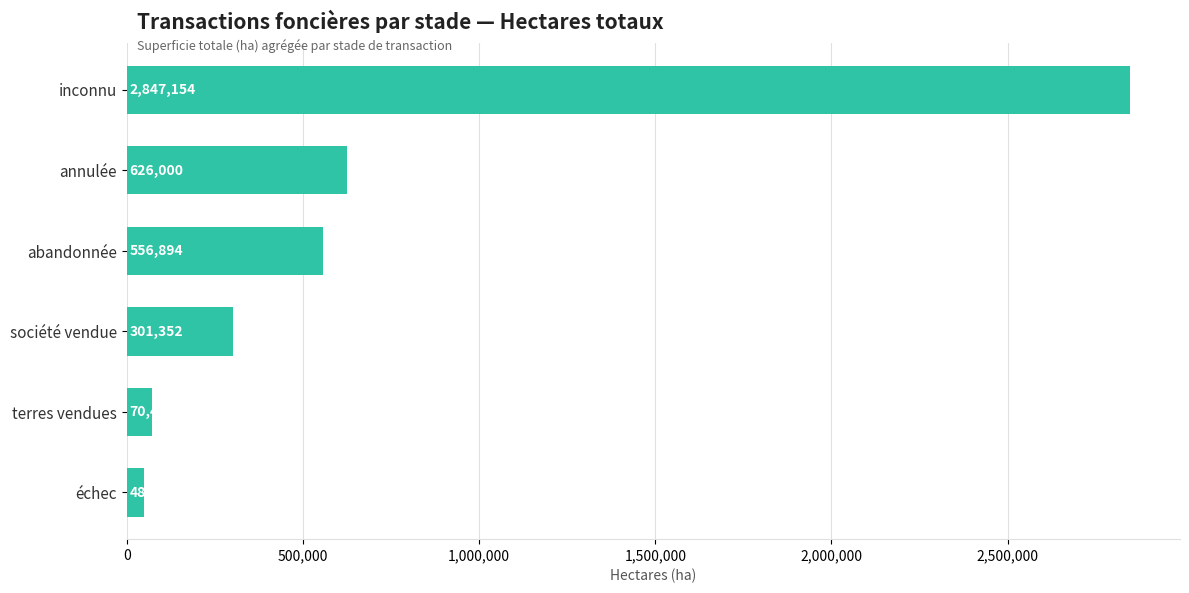

Which label corresponds to the smallest value in the chart?

échec